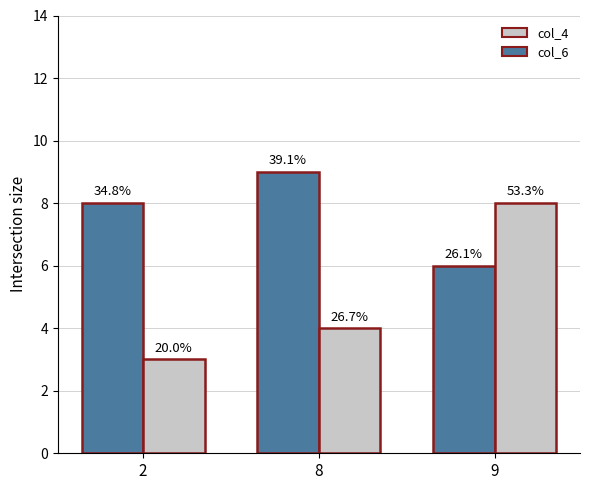

Which category has the lowest value across all series?

2